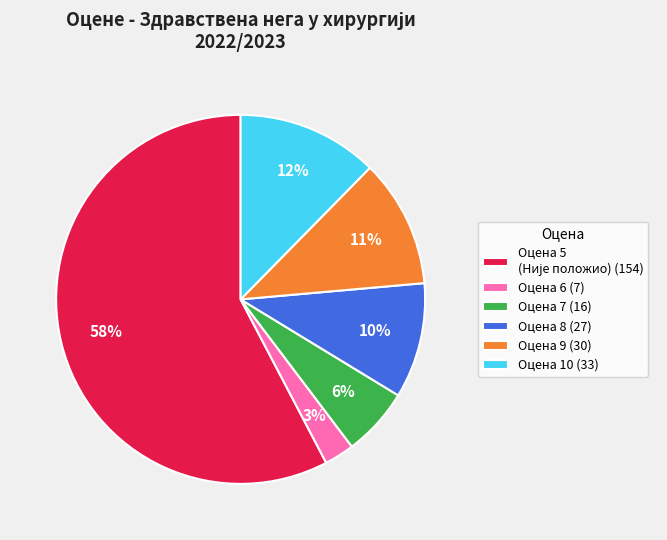

Is it true that Оцена 6 (7) is 3% of the pie?

True